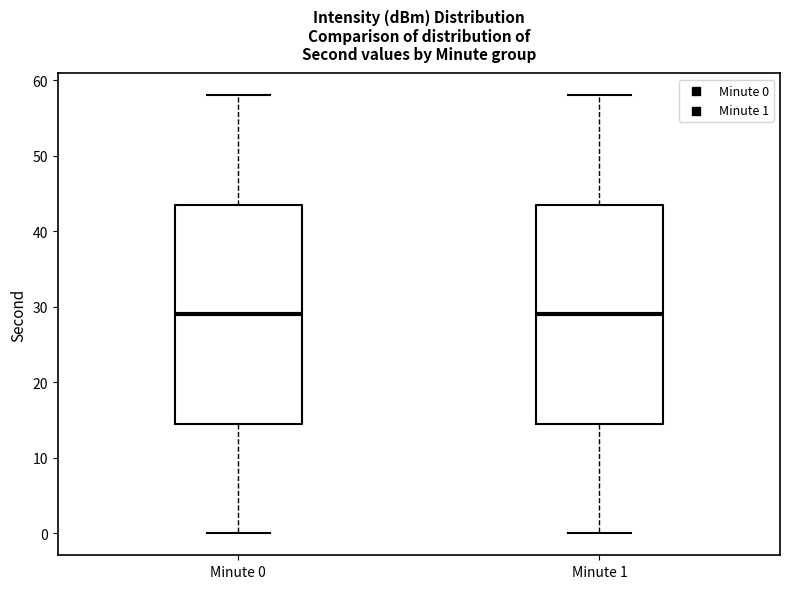

Reading left to right, transcribe this box plot: for each box, give where its median line is, the range the box spans, and where its two whiskers end, as read against the y-axis. The values are not printed on the chart, so give them approximately, as read against the axis.

Minute 0: median 29, box 15 to 44, whiskers 0 to 58
Minute 1: median 29, box 15 to 44, whiskers 0 to 58